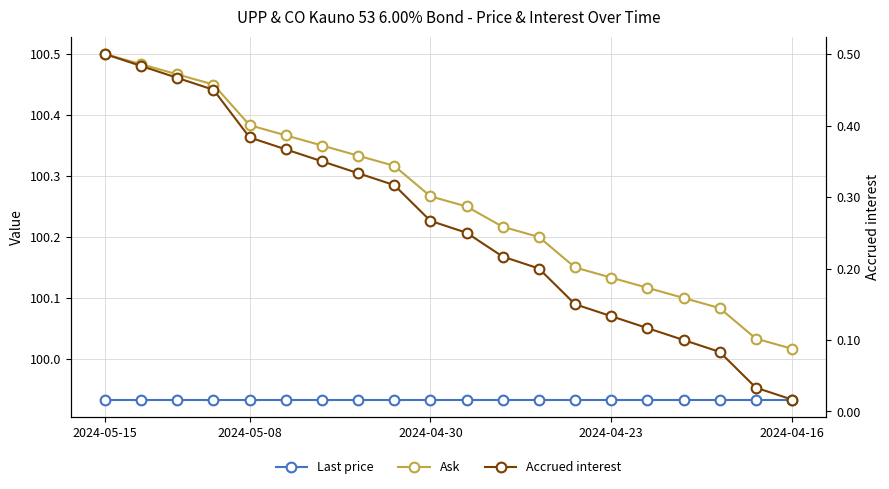

Which series has the widest spread of values?

Ask